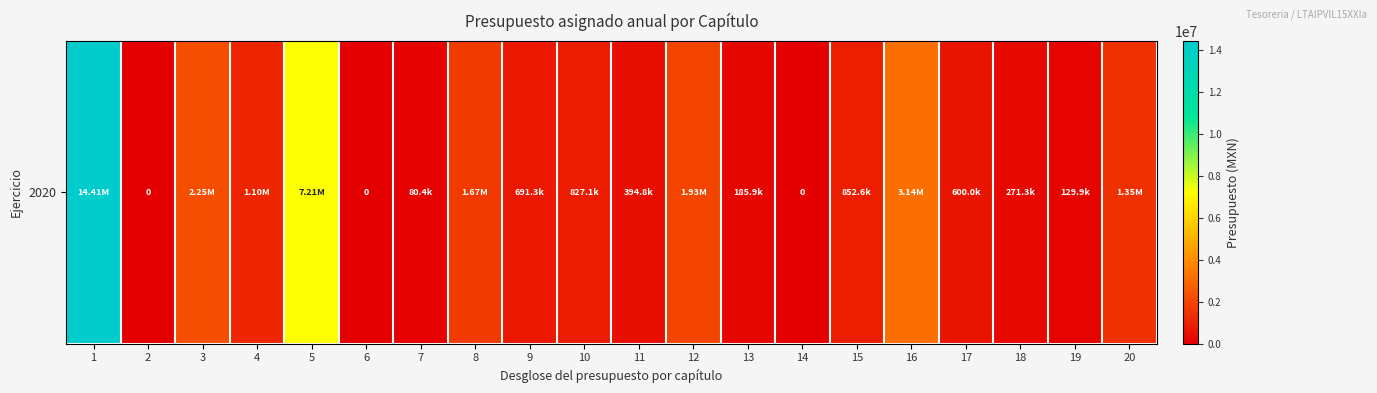

What is the average value?

1854727.2